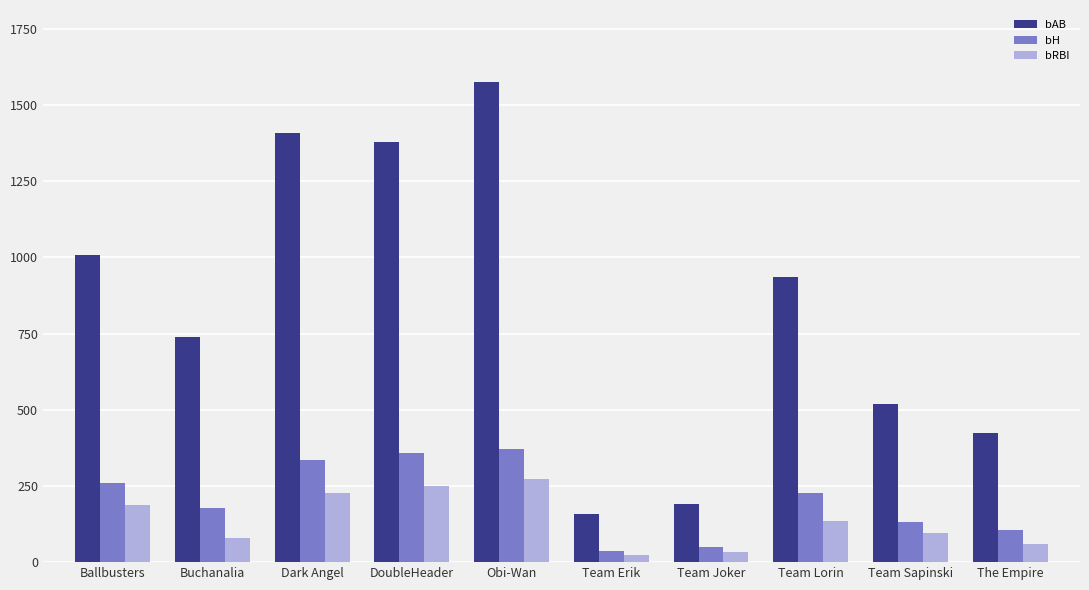

The value of bAB at Buchanalia is 739. True or false?

True